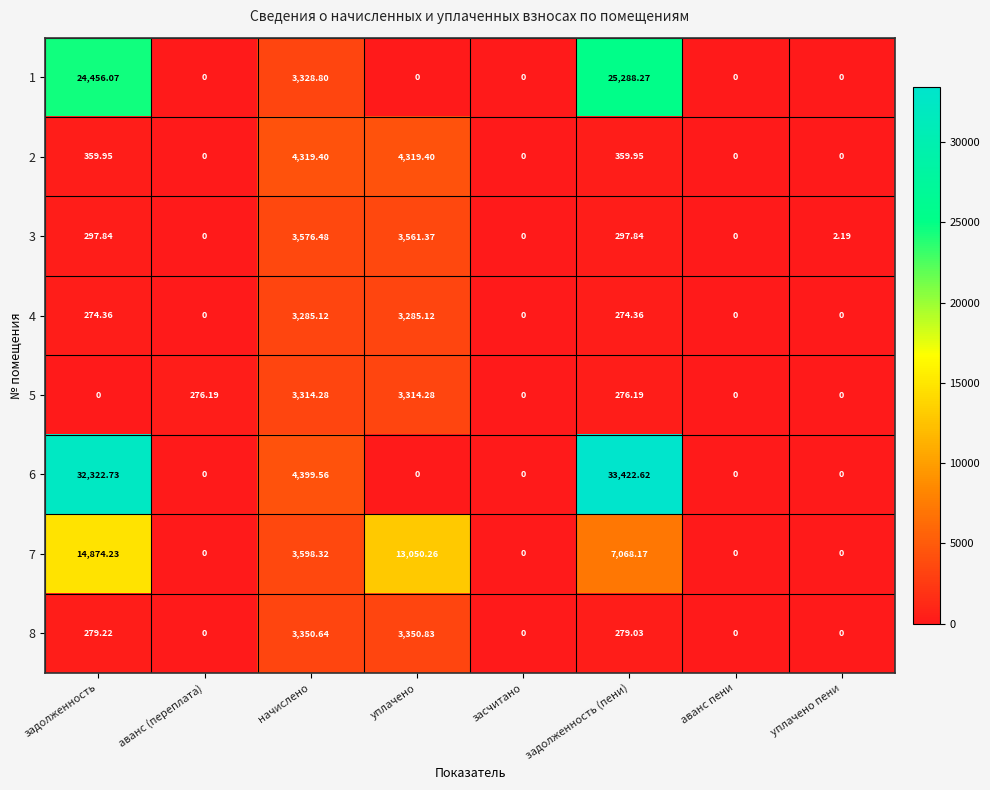

At which label does 3 reach its peak?

начислено